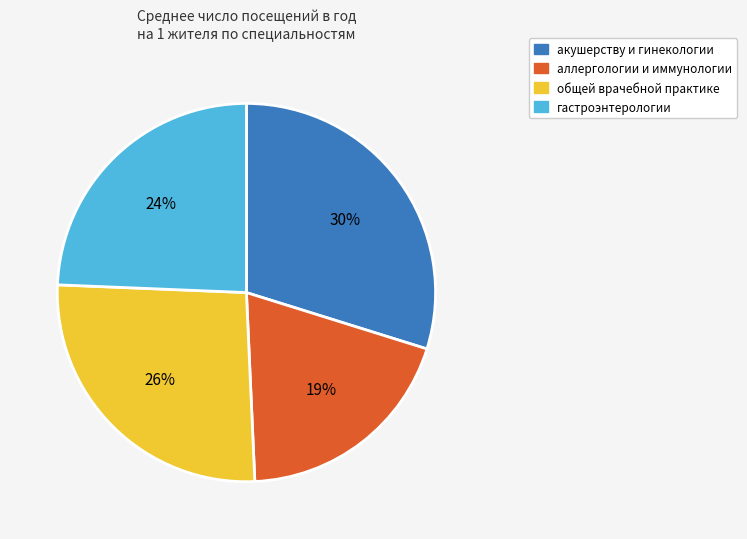

Which category has the smallest portion of the pie?

аллергологии и иммунологии